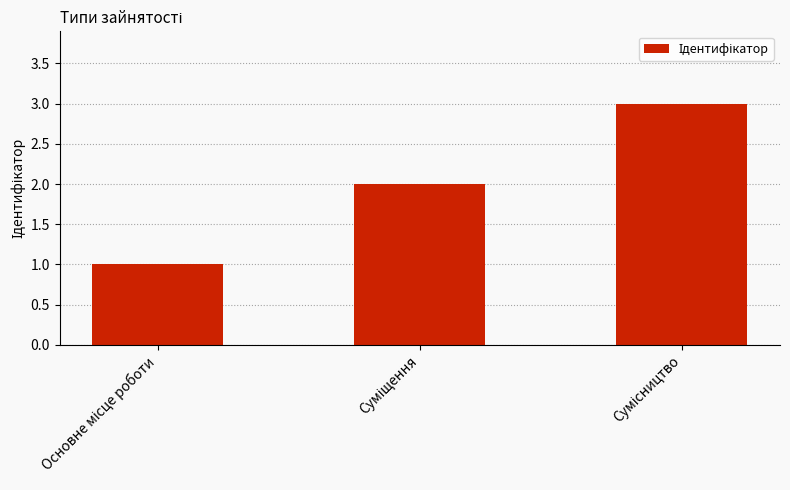

What is the sum of all values?

6